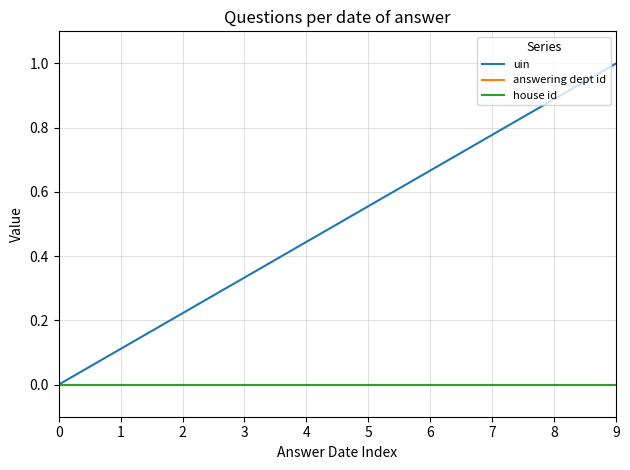

At which label does uin reach its peak?

9